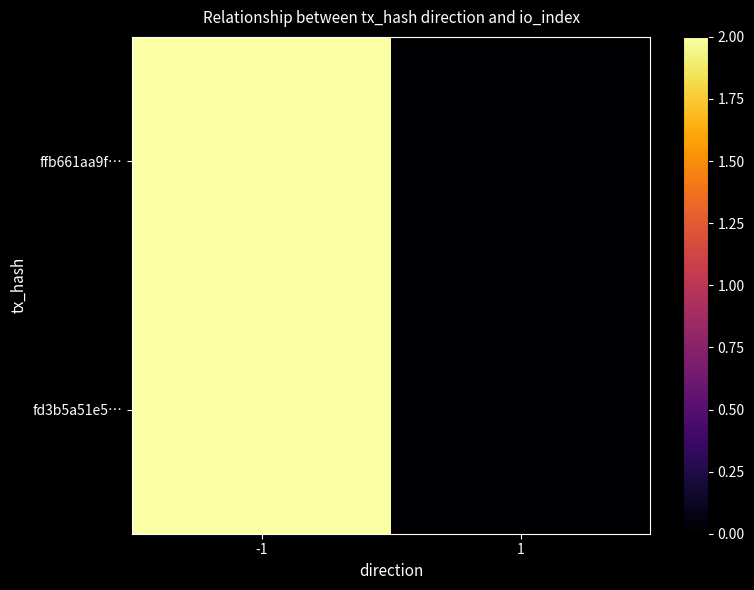

How many data points does each series have?

2